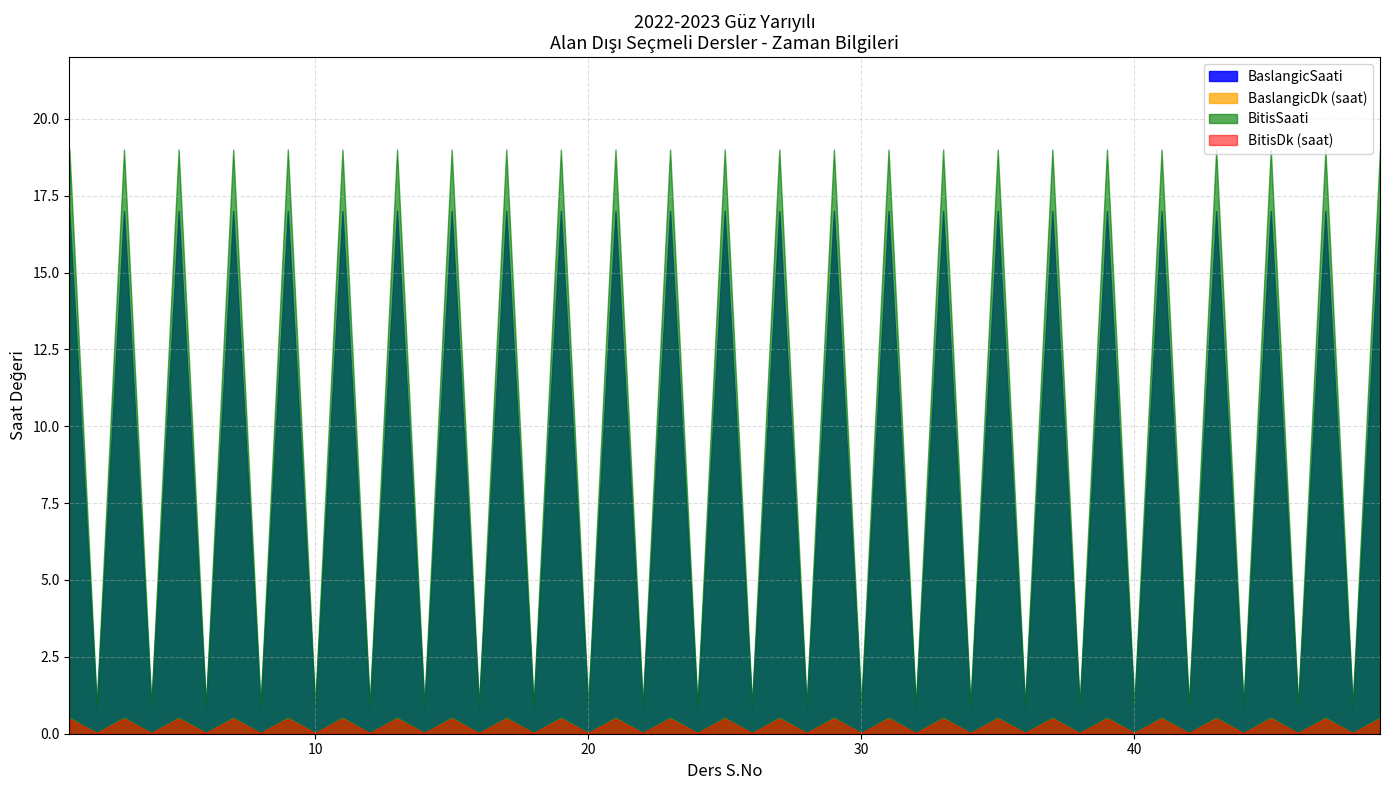

True or false: BitisSaati and BaslangicDk (saat) intersect in this chart.

False